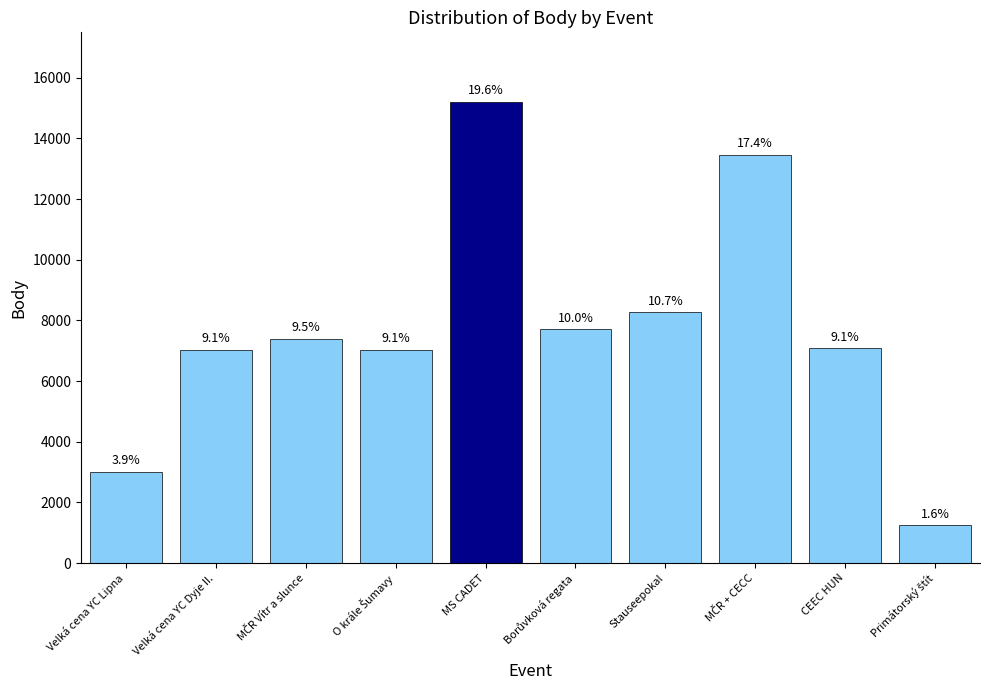

What is the sum of all values?

77435